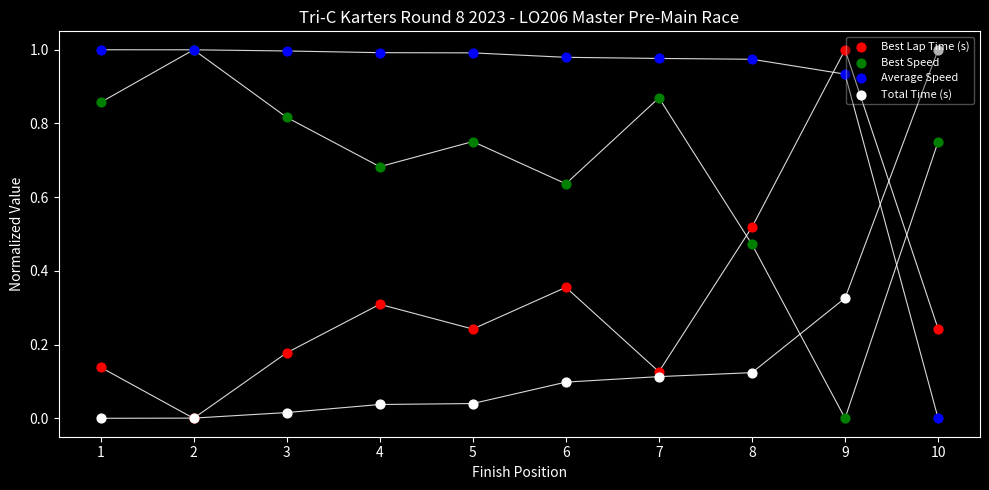

Which series has the largest Y range (max minus min)?

Best Lap Time (s)